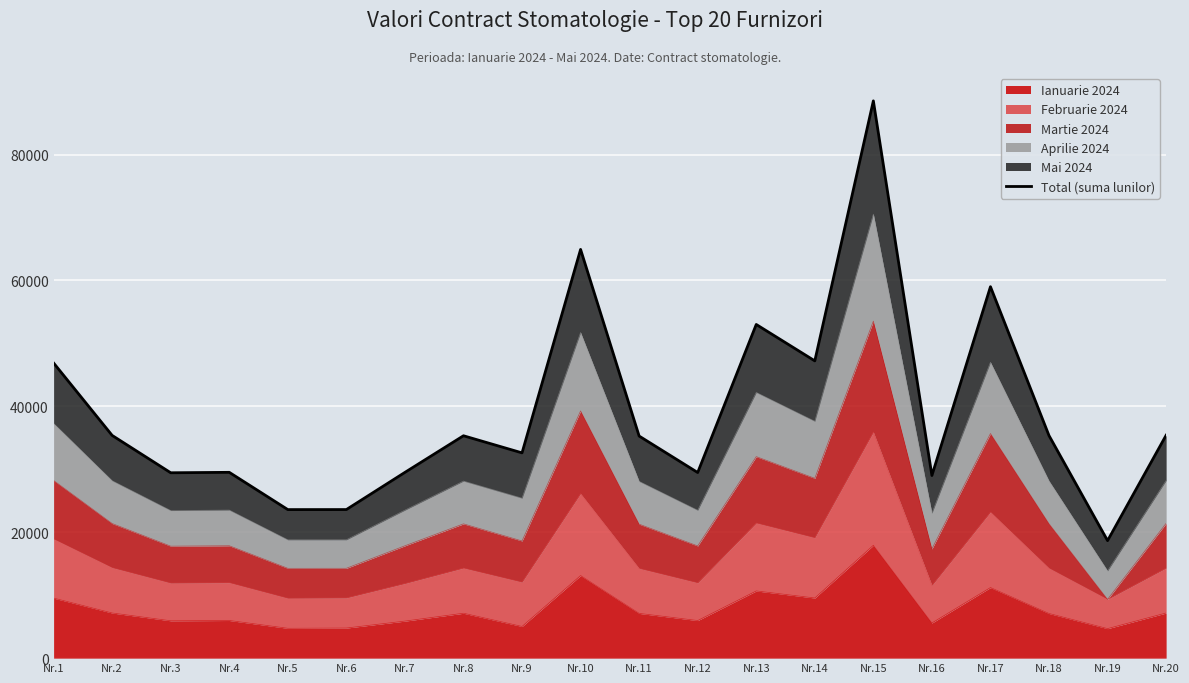

How many points are lower than both their immediate neighbors (excluding endpoints)?

7